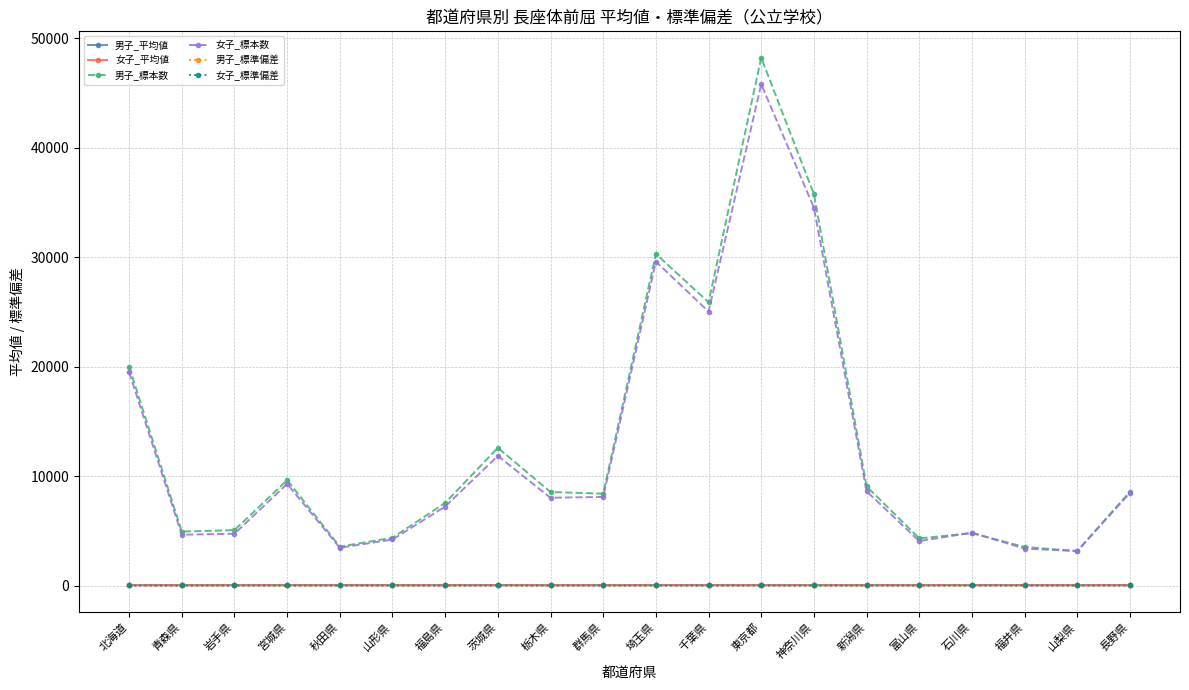

How many values in the 男子_標準偏差 series exceed 8?

10